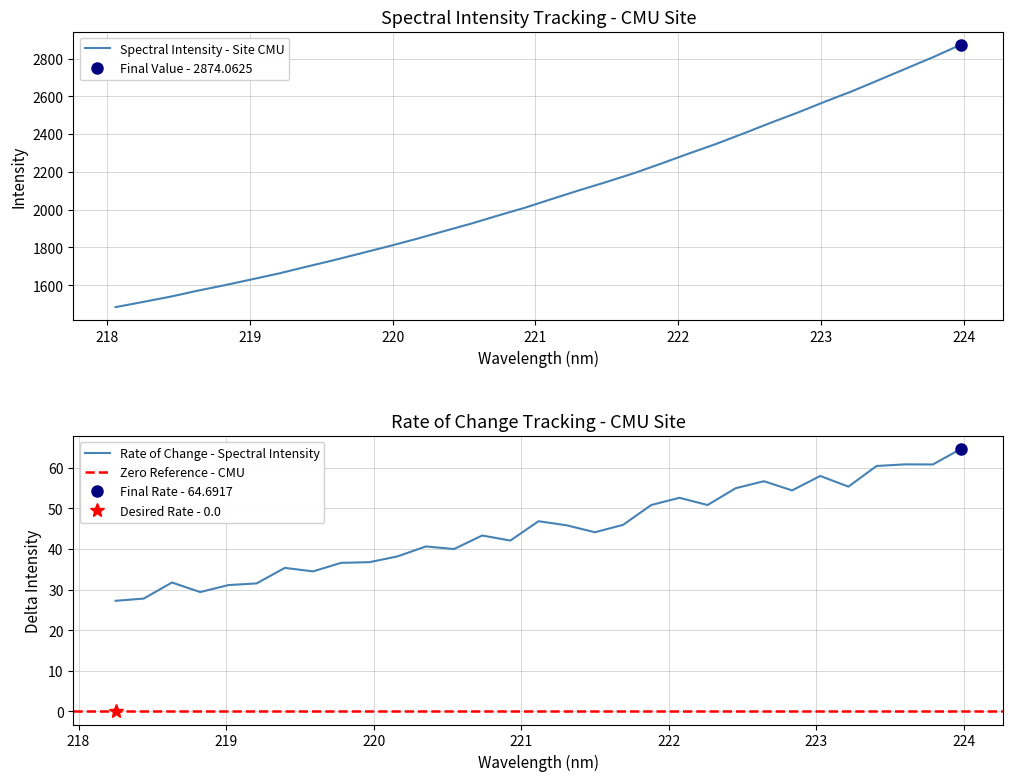

Does the chart have visible grid lines?

Yes